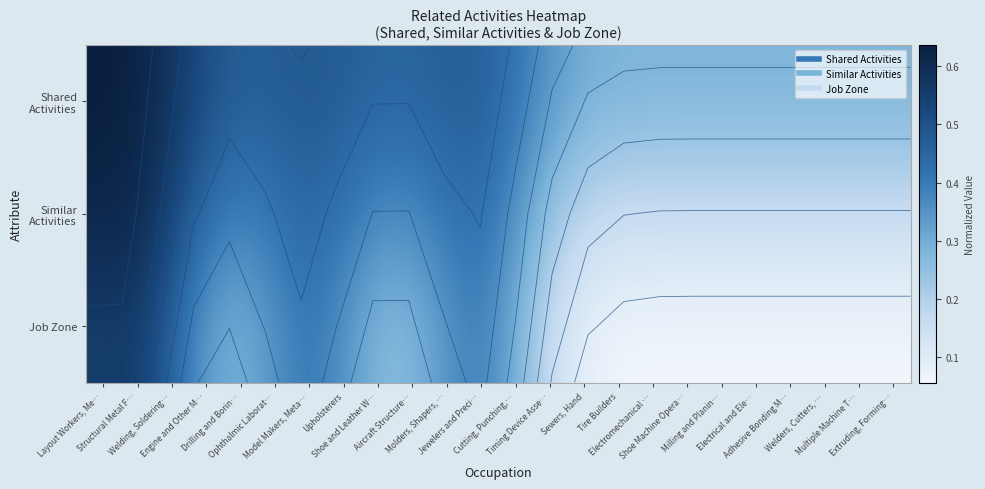

At which label is Job Zone closest to 0?

Milling and Planin…